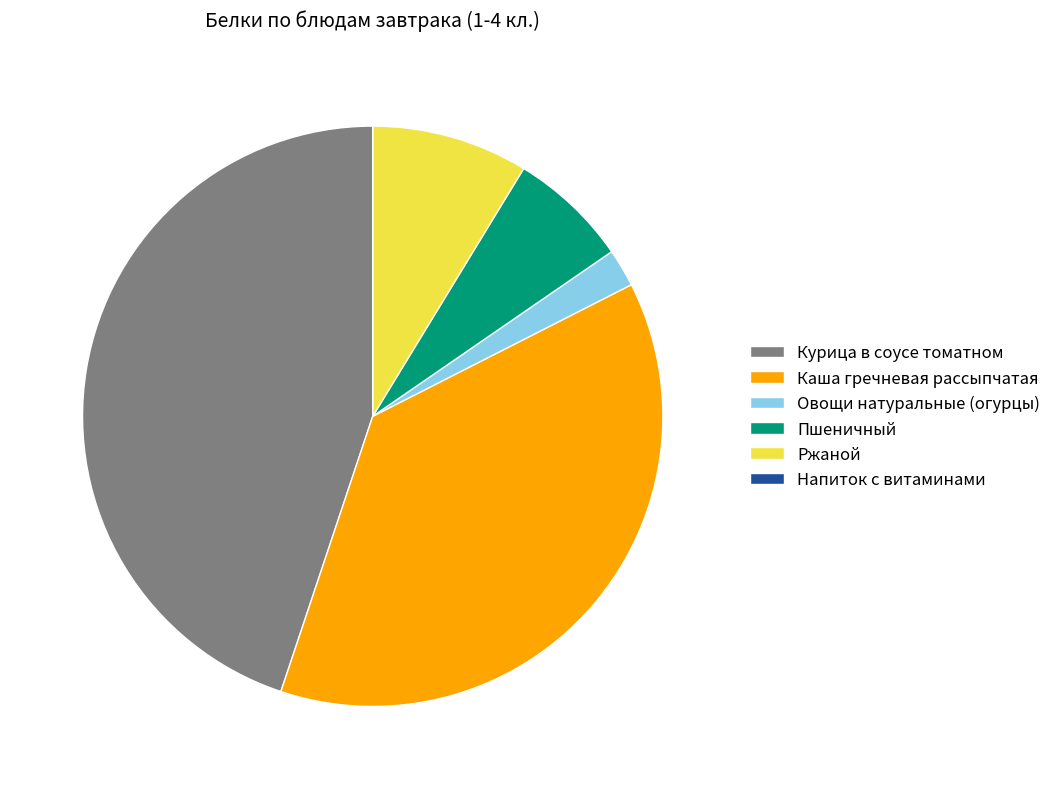

Does any single category account for the majority?

No